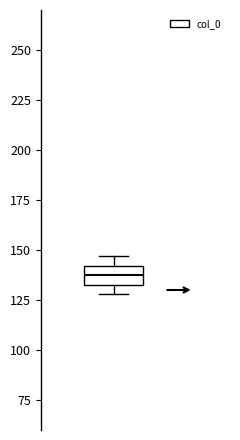

Where is the upper edge of the box on the y-axis? The values are not printed on the chart, so give them approximately, as read against the axis.

140